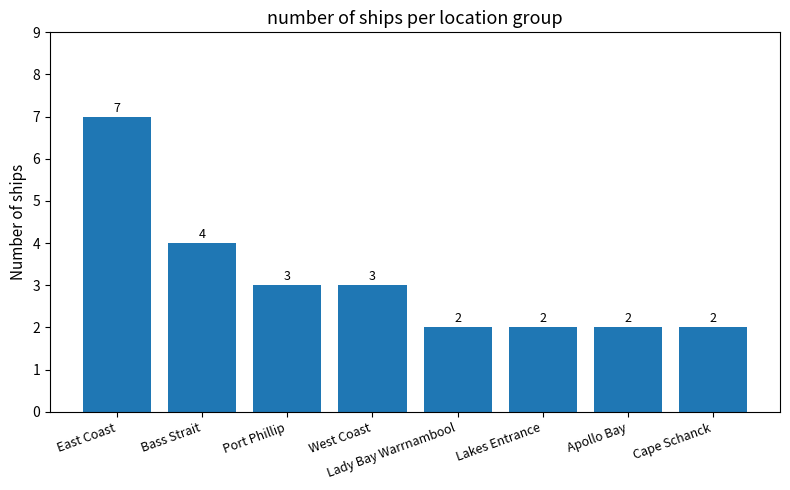

What is the label of the 3rd bar from the right?

Lakes Entrance